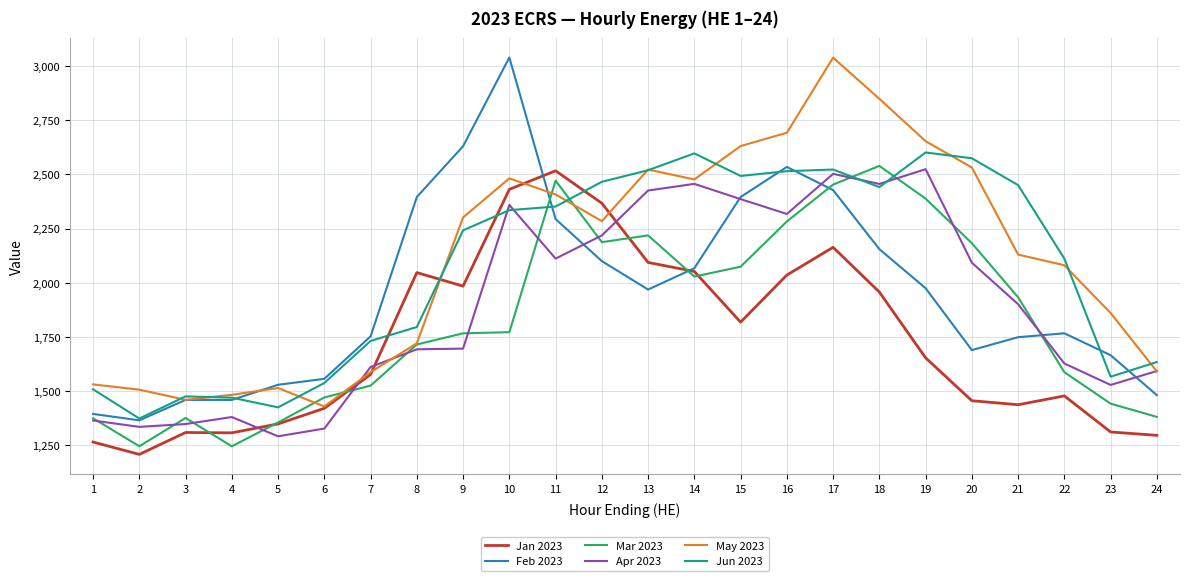

Rank the series at 9 from lowest to highest value.

Apr 2023, Mar 2023, Jan 2023, Jun 2023, May 2023, Feb 2023